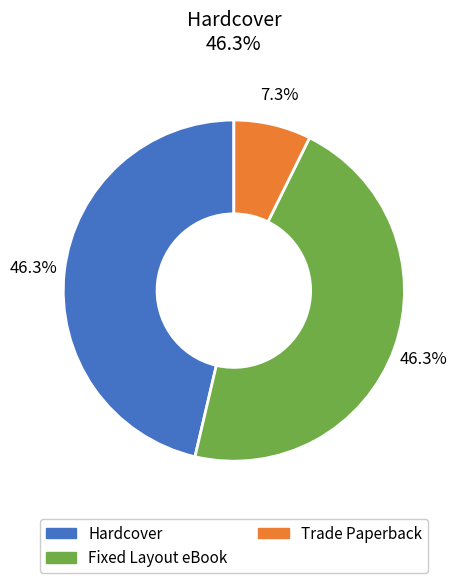

To the nearest percent, what portion does Hardcover represent?

46%